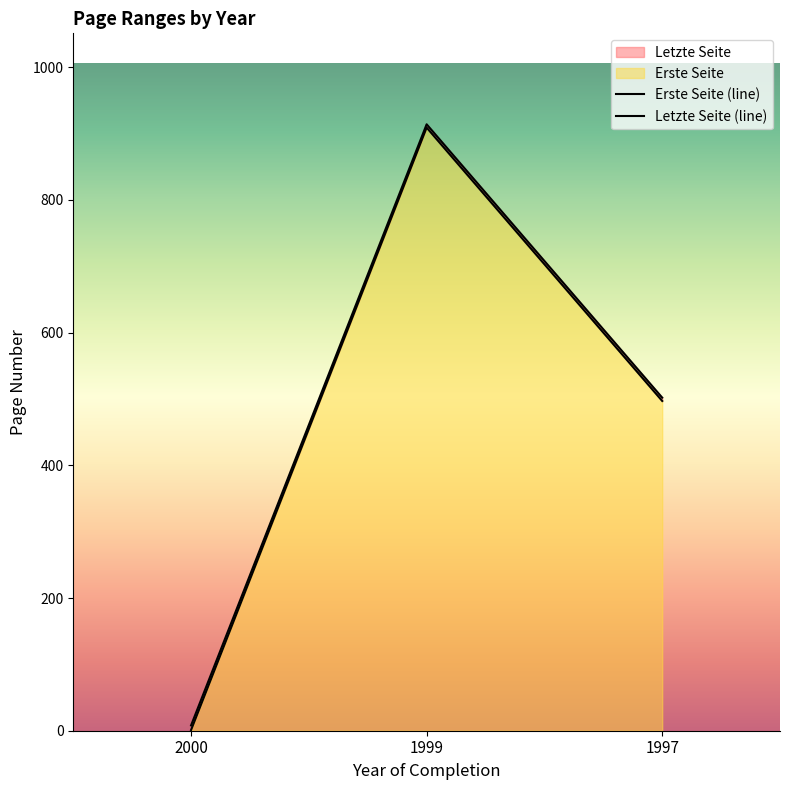

Which series has the largest range (max minus min)?

Erste Seite